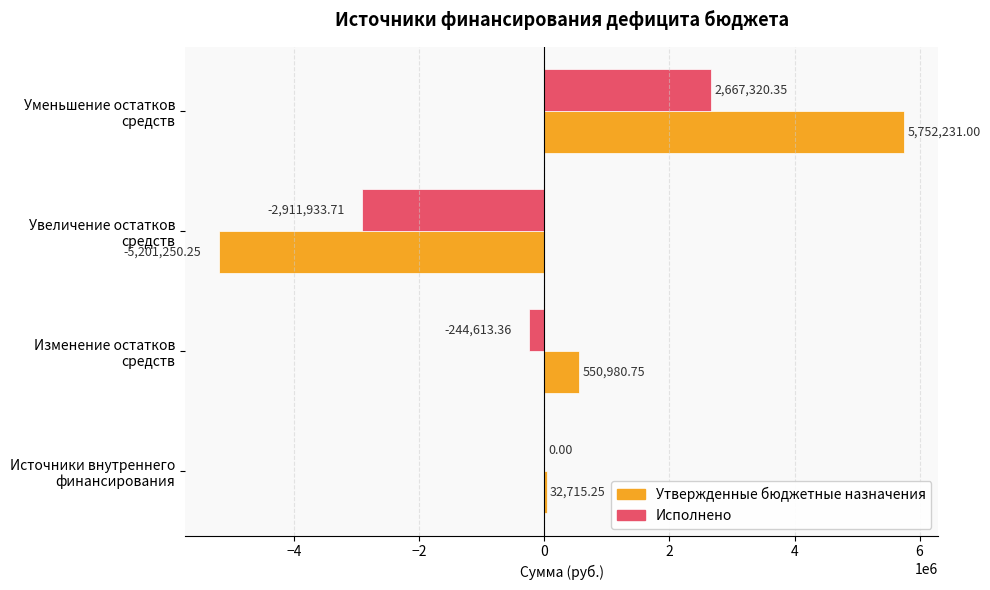

What is the sum of all Утвержденные бюджетные назначения values?

1134676.8